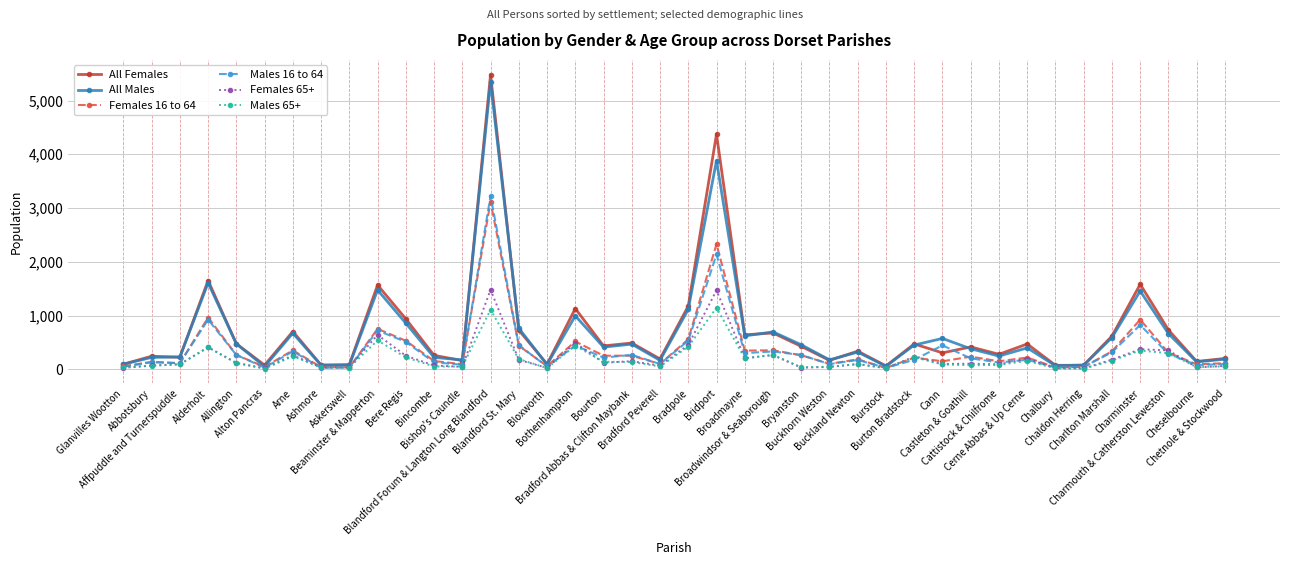

At which label does Females 16 to 64 first exceed 221?

Alderholt